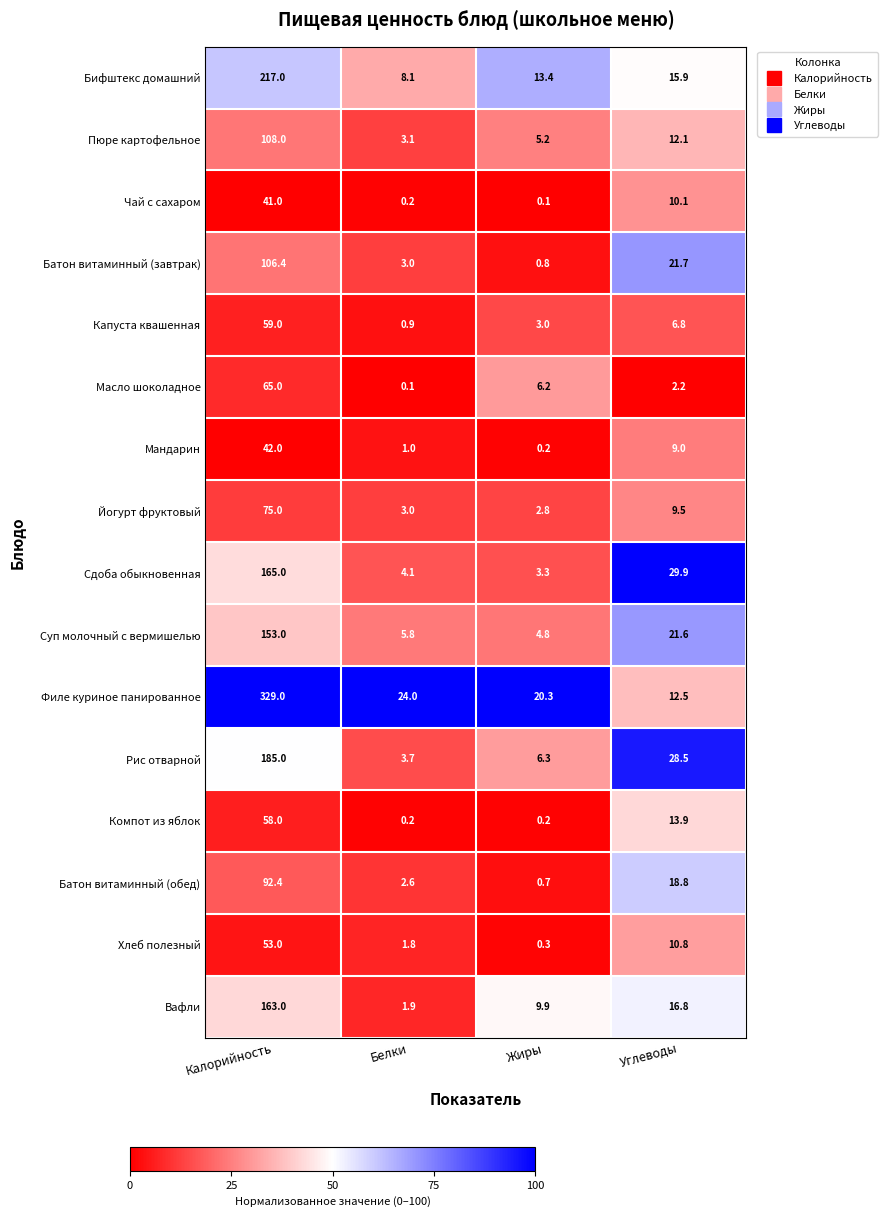

Is it true that Йогурт фруктовый equals 4.0 at Жиры?

False